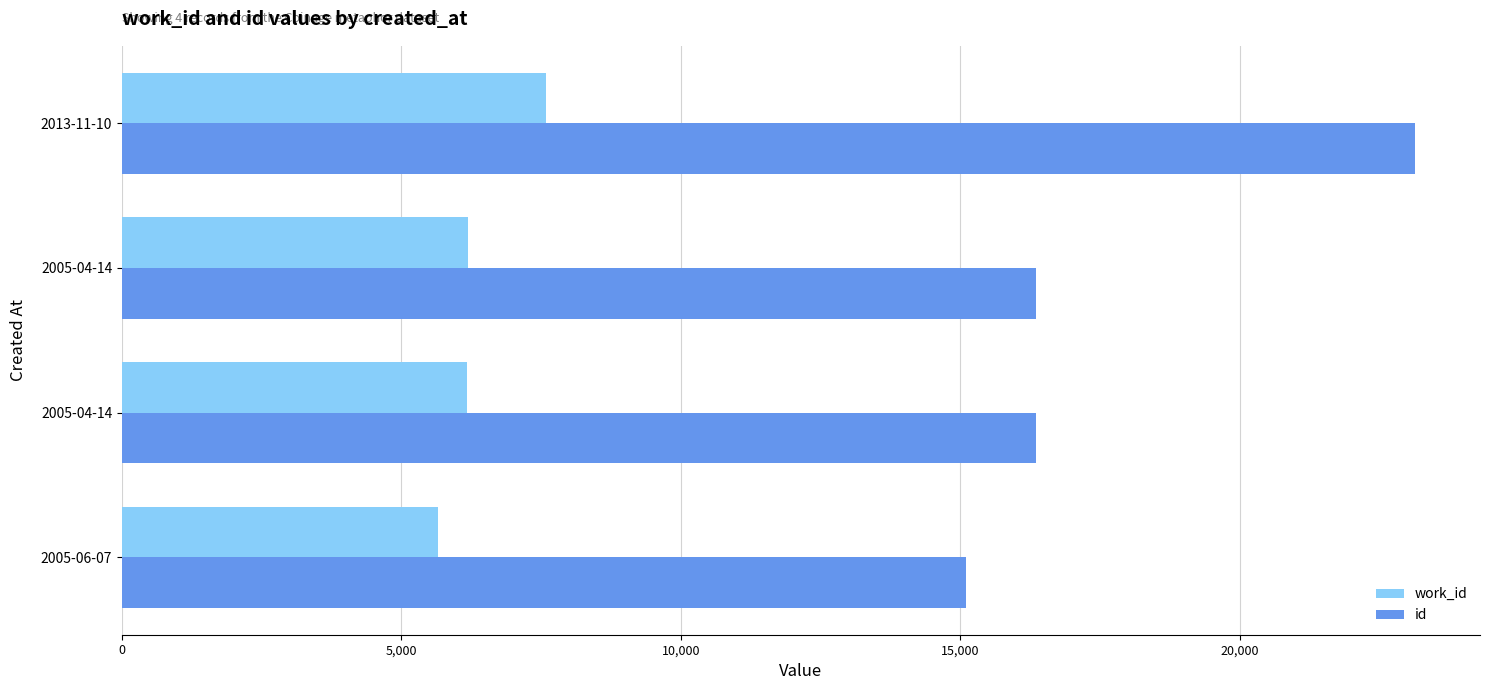

What are all the series names shown in the legend?

work_id, id